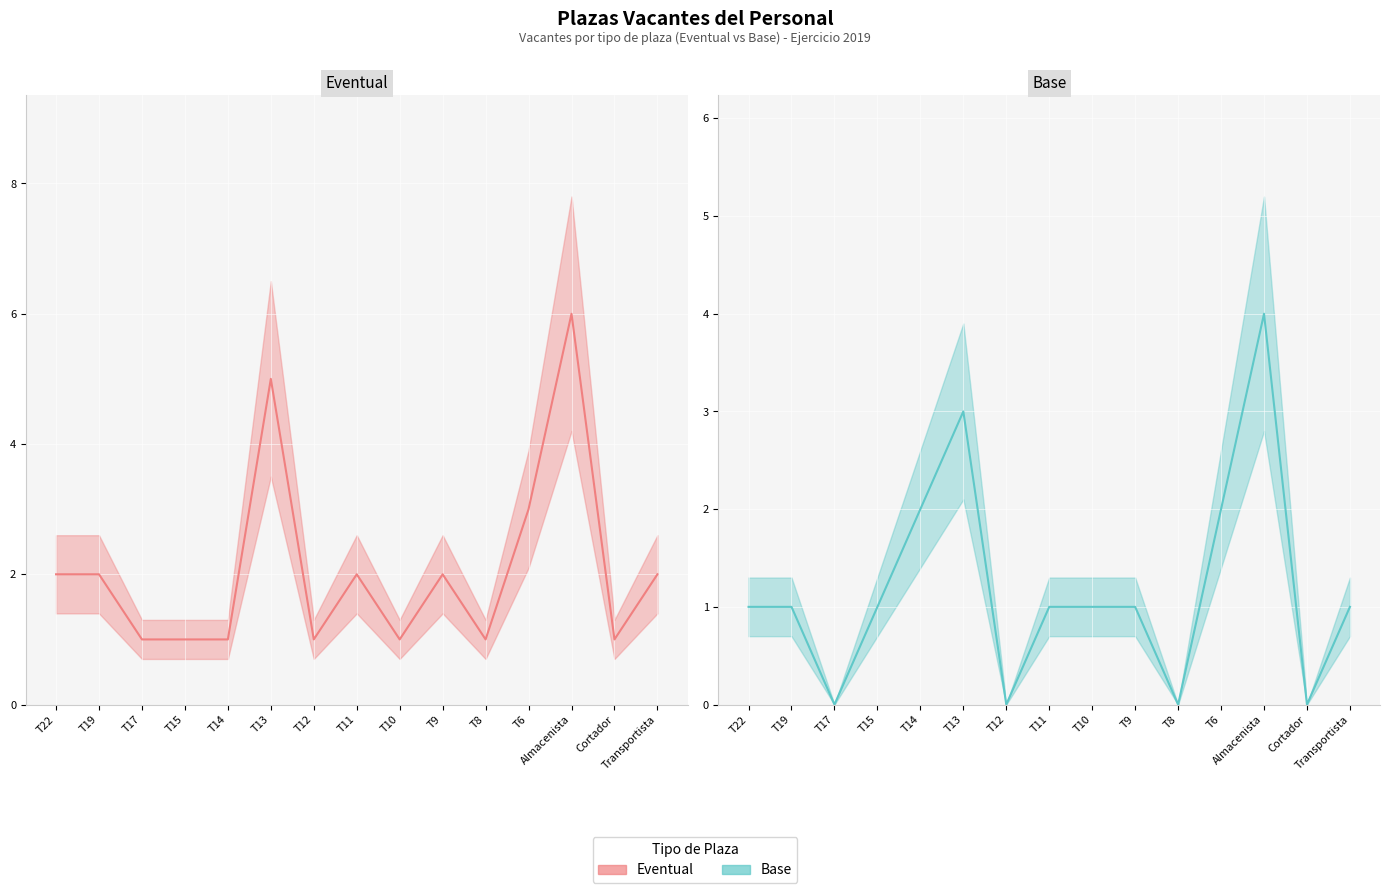

Between which two adjacent categories do Eventual and Base first intersect?

T14 and T13